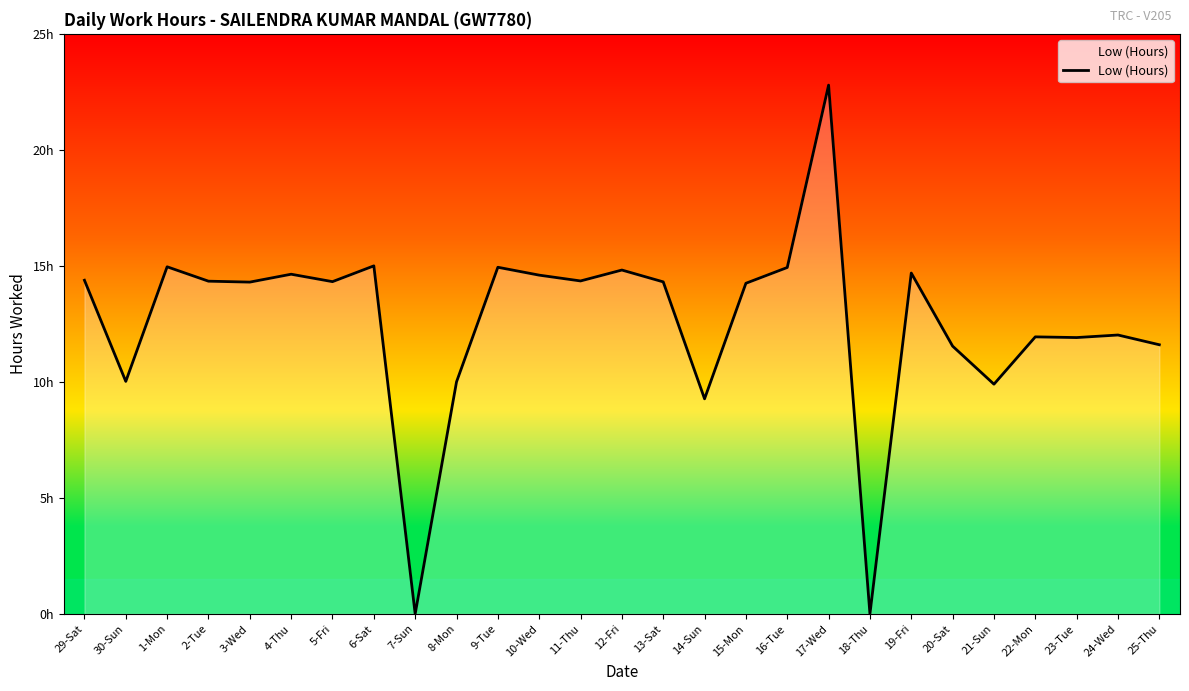

True or false: the data shows 14.8 at 12-Fri.

True